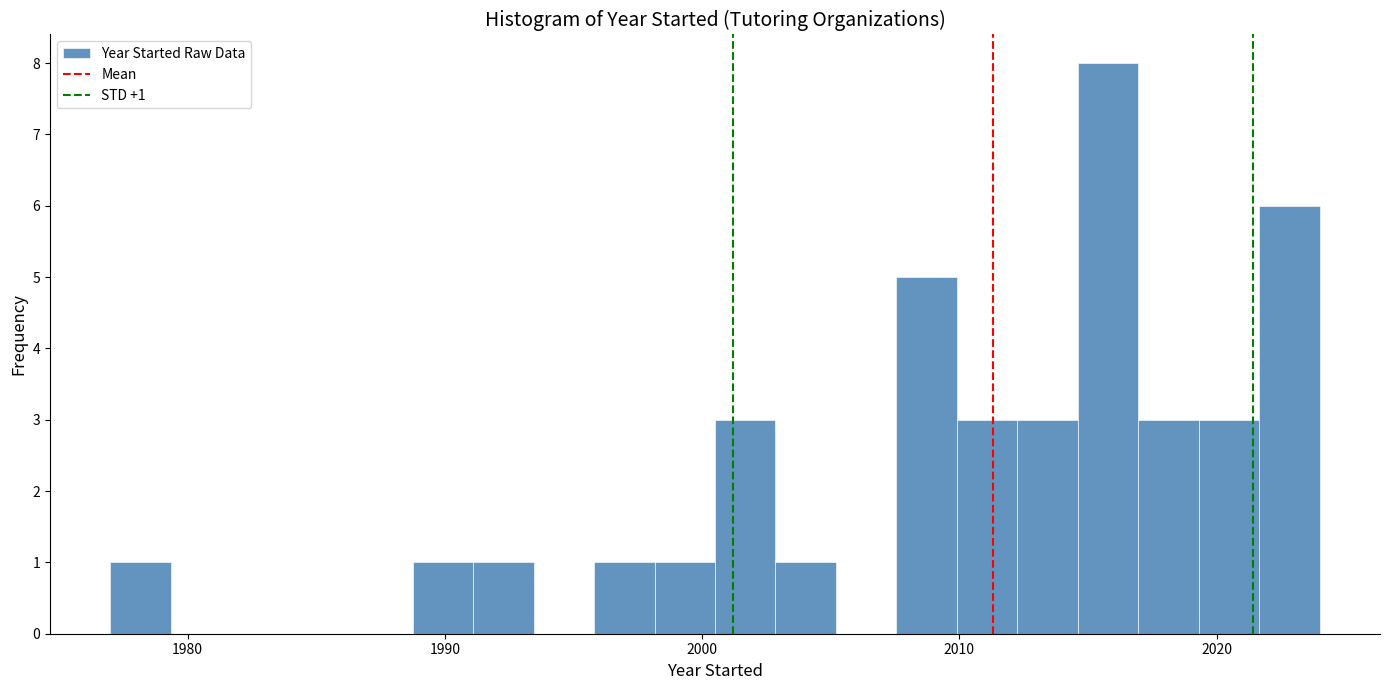

Read against the x-axis, roughly where is the centre of the tallest bar?

2016